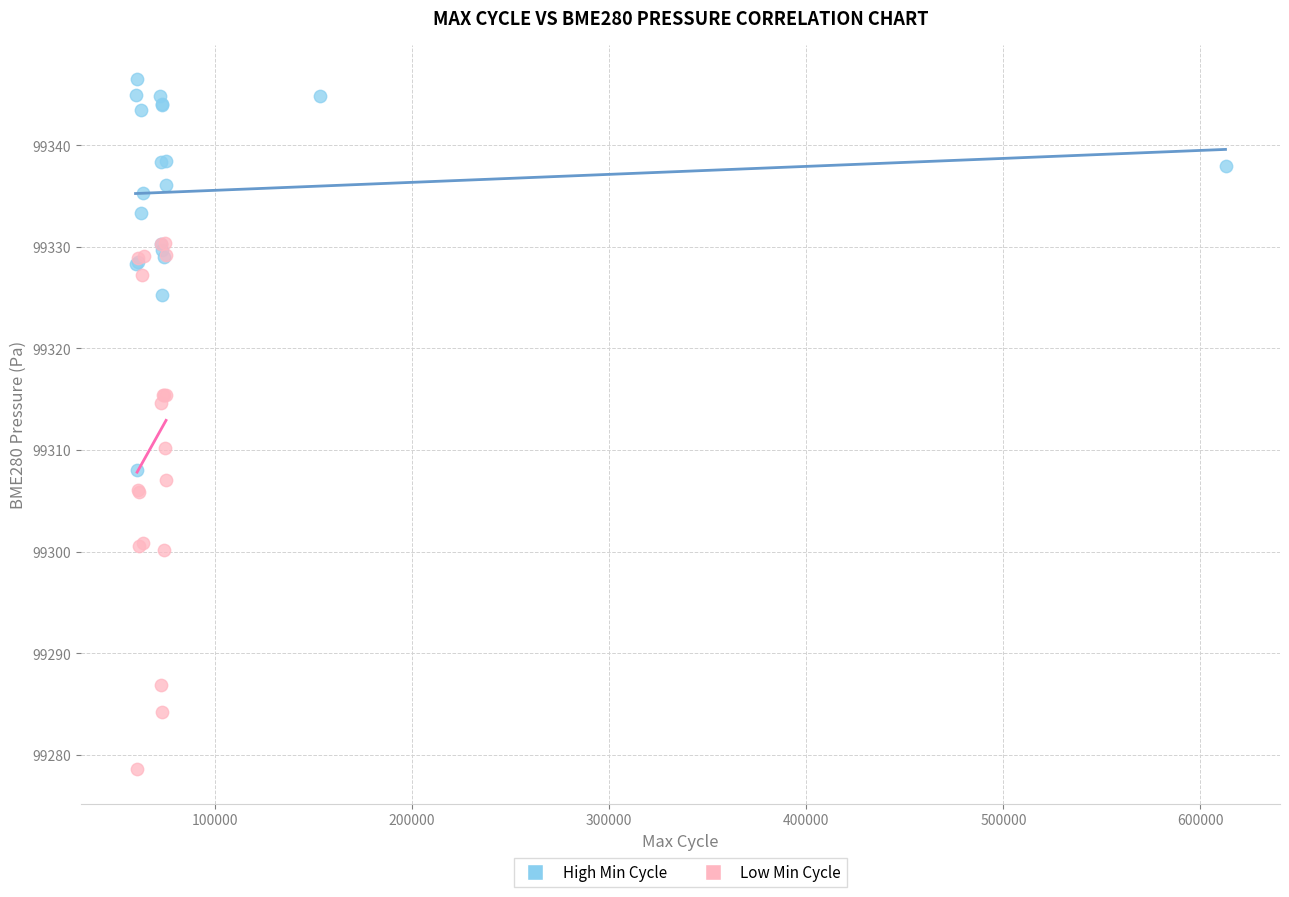

Which series has the largest Y range (max minus min)?

Low Min Cycle